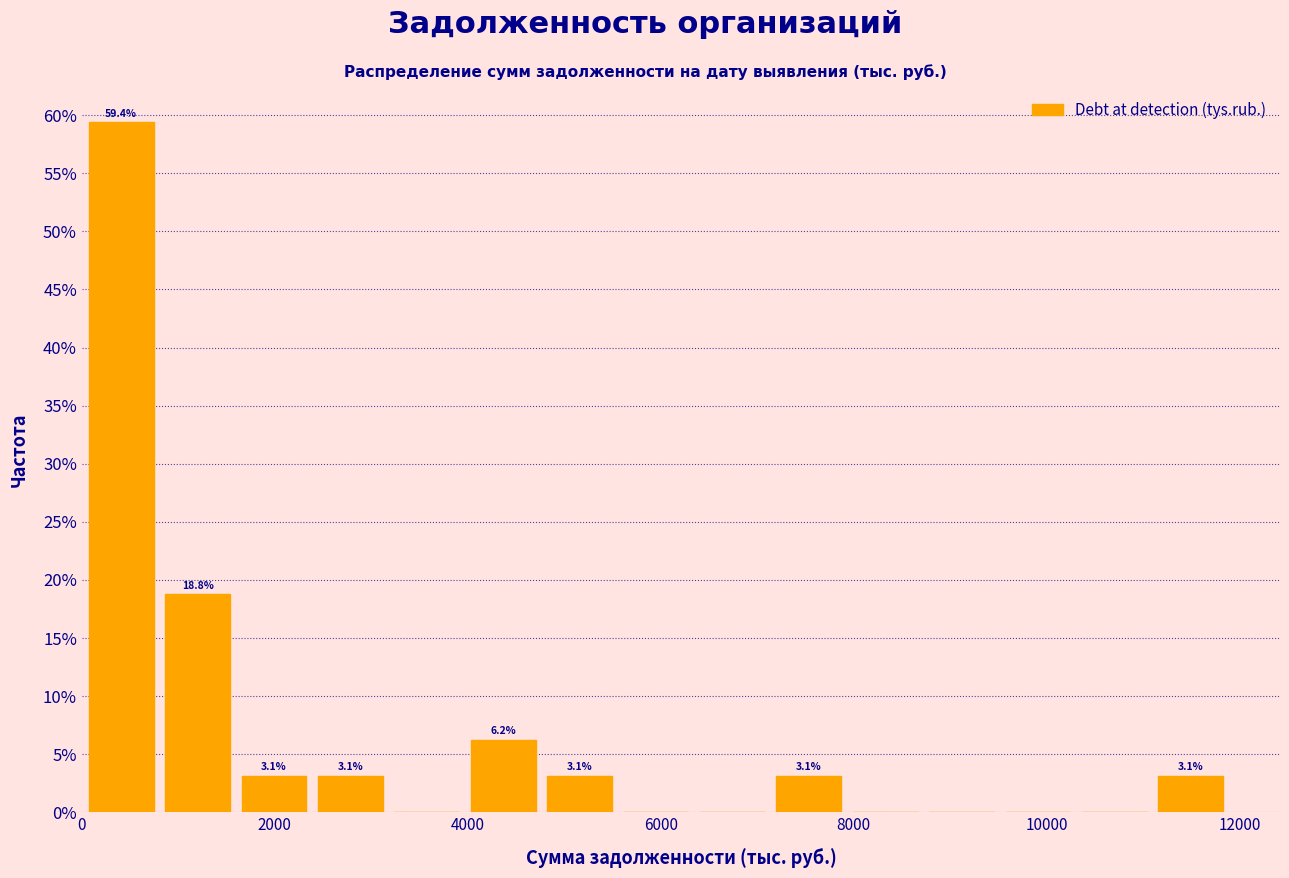

Read against the x-axis, roughly where is the centre of the tallest bar?

400